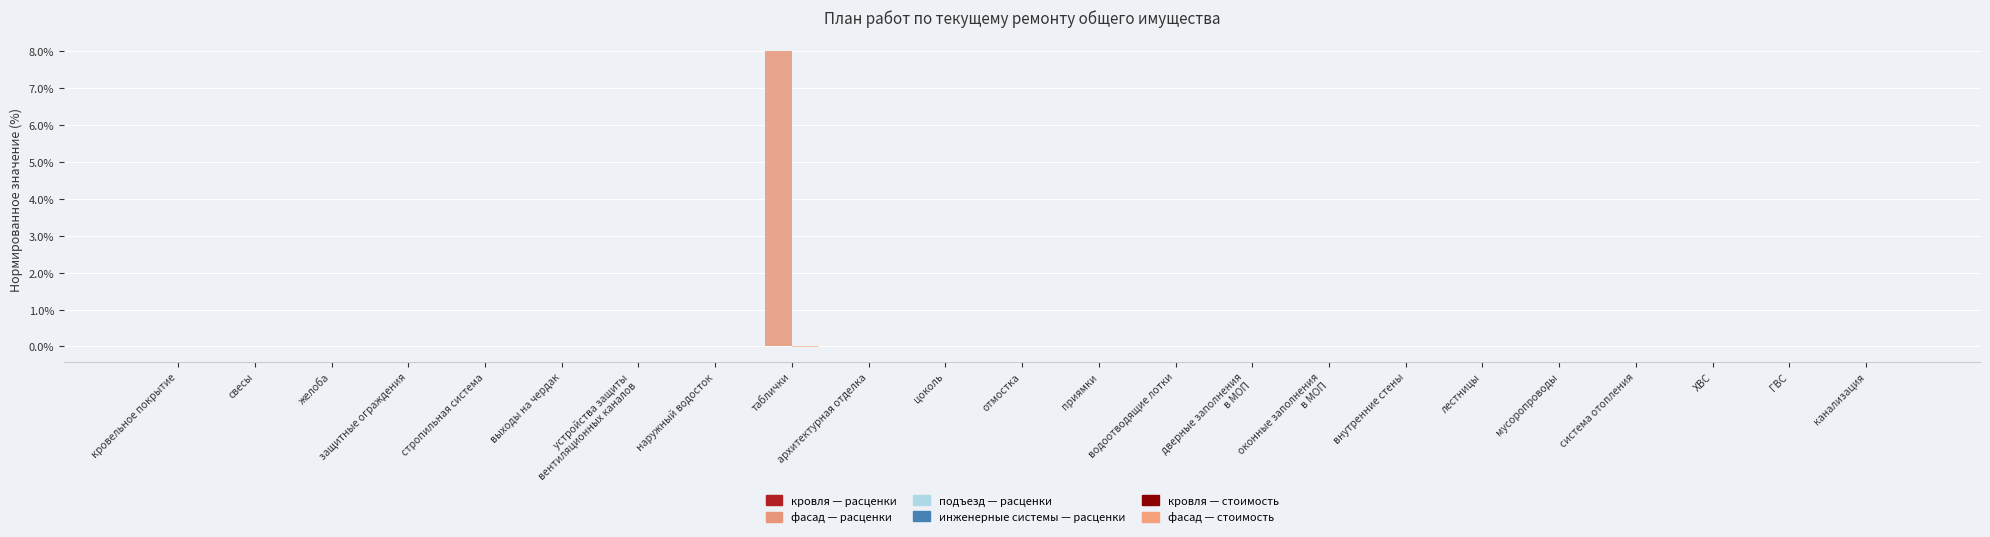

At which category does the chart reach its peak across all series?

таблички